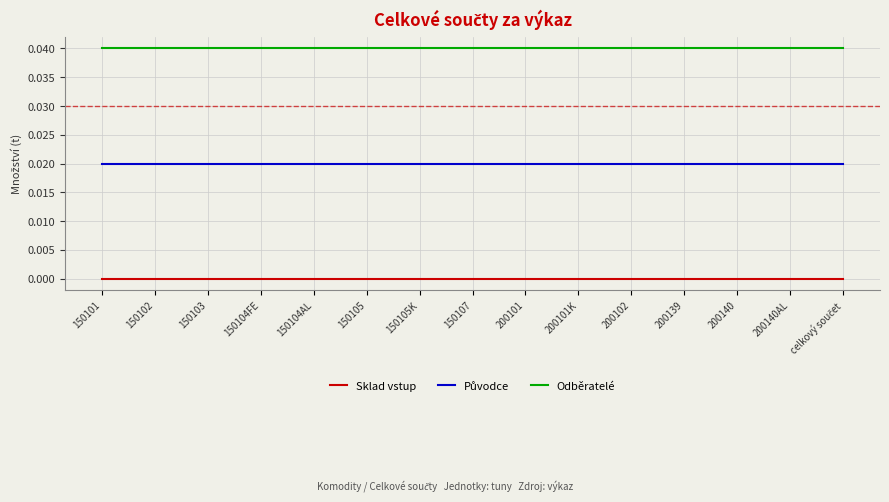

What position from the left is 150107?

8